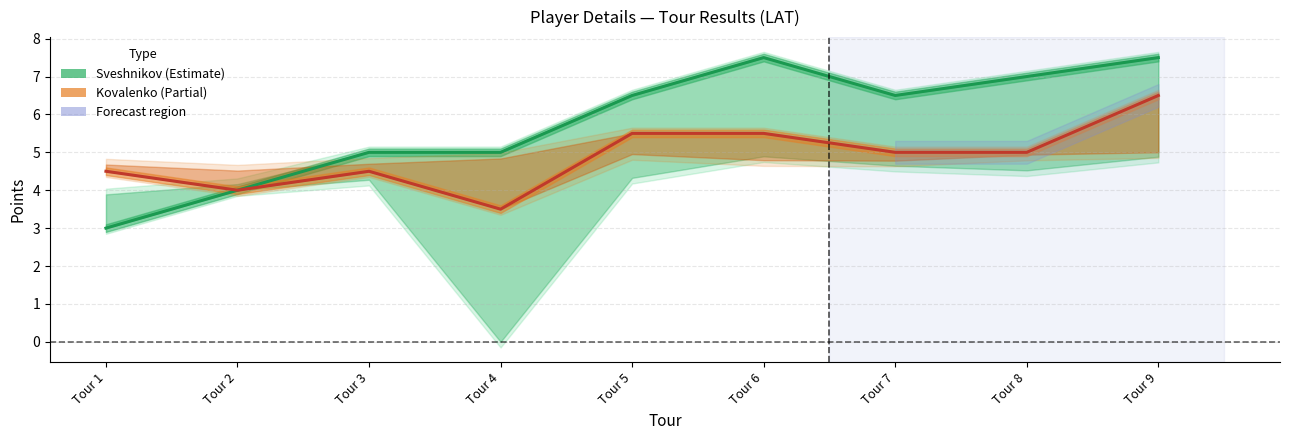

True or false: Sveshnikov Points and Kovalenko Points cross at least once.

False